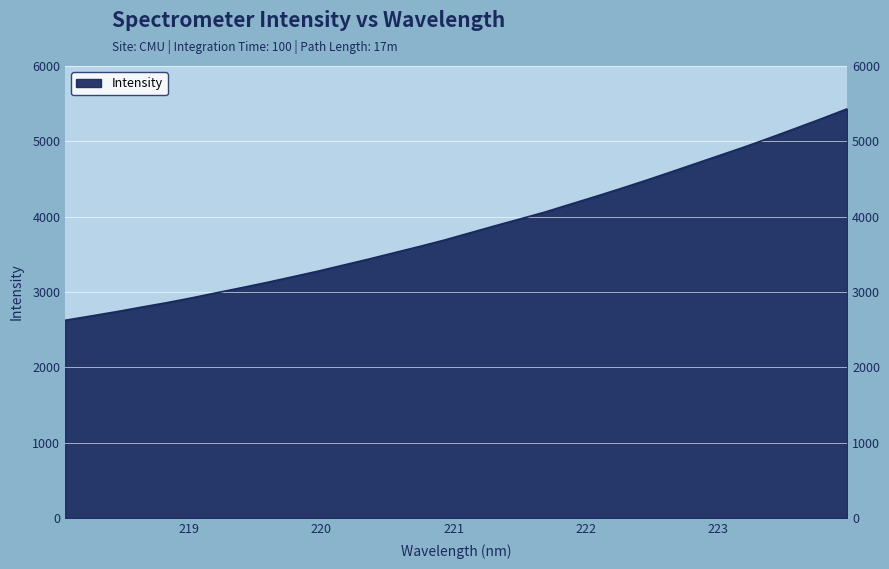

Between 221.1174 and 222.0721, which is larger?

222.0721